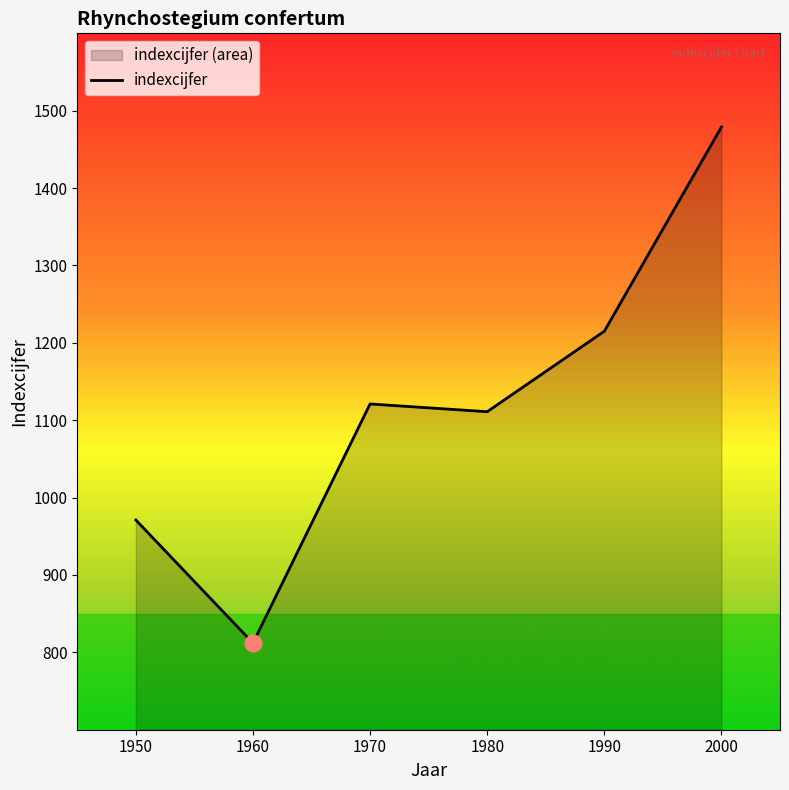

Which label corresponds to the largest value in the chart?

2000